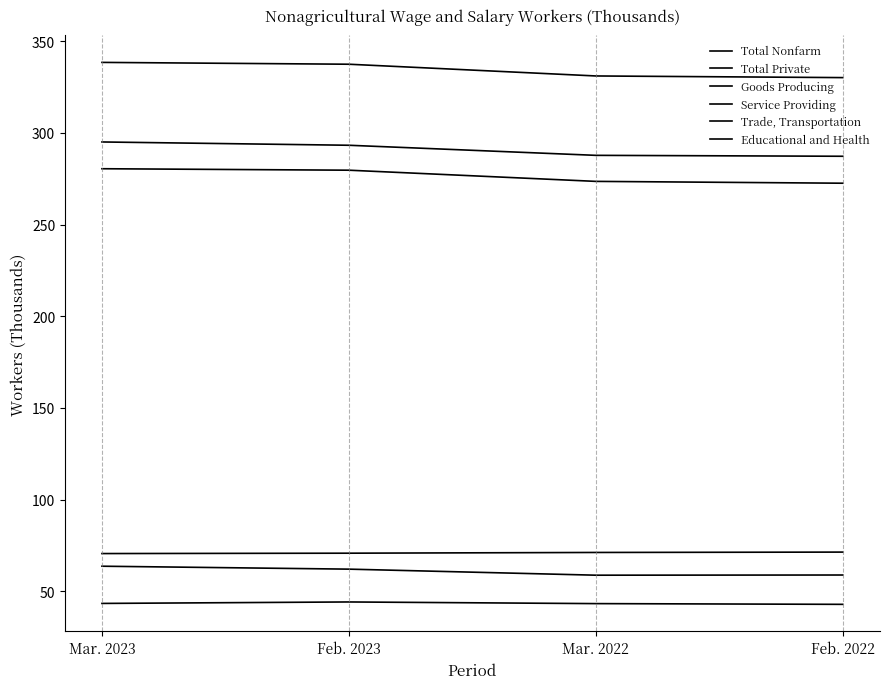

At which label does Total Nonfarm reach its peak?

Mar. 2023